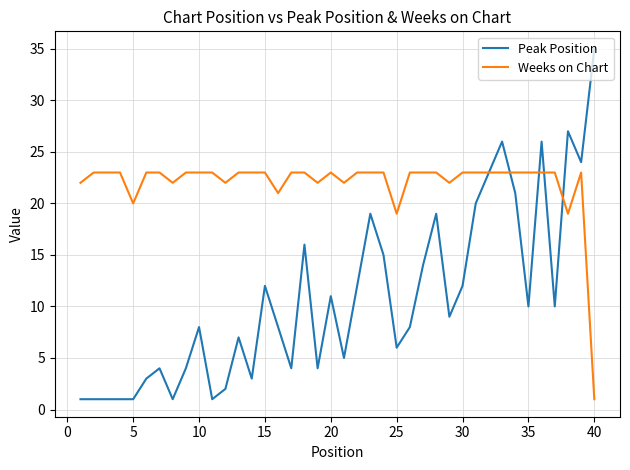

What is the difference between the maximum and minimum values in the Weeks on Chart series?

22